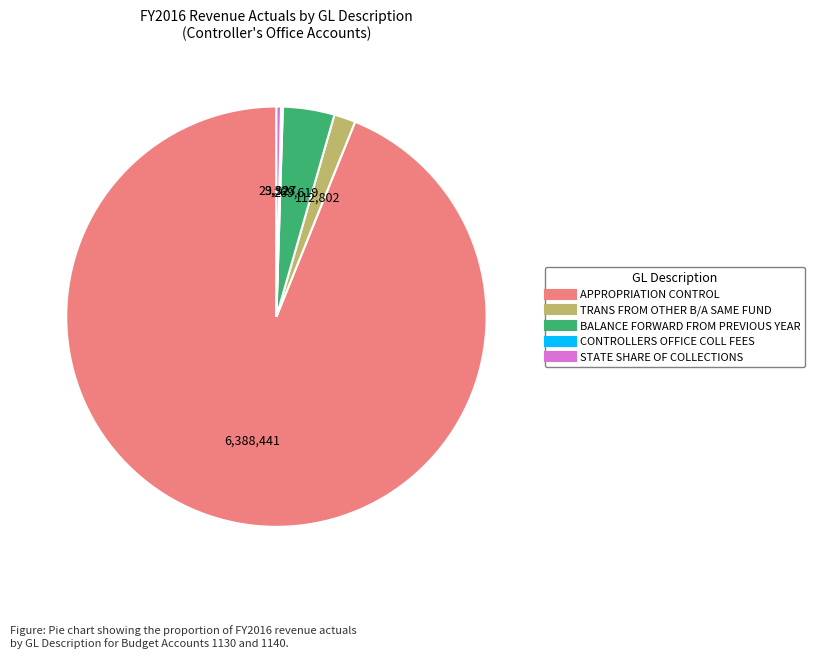

Does APPROPRIATION CONTROL account for over 50% of the chart?

Yes